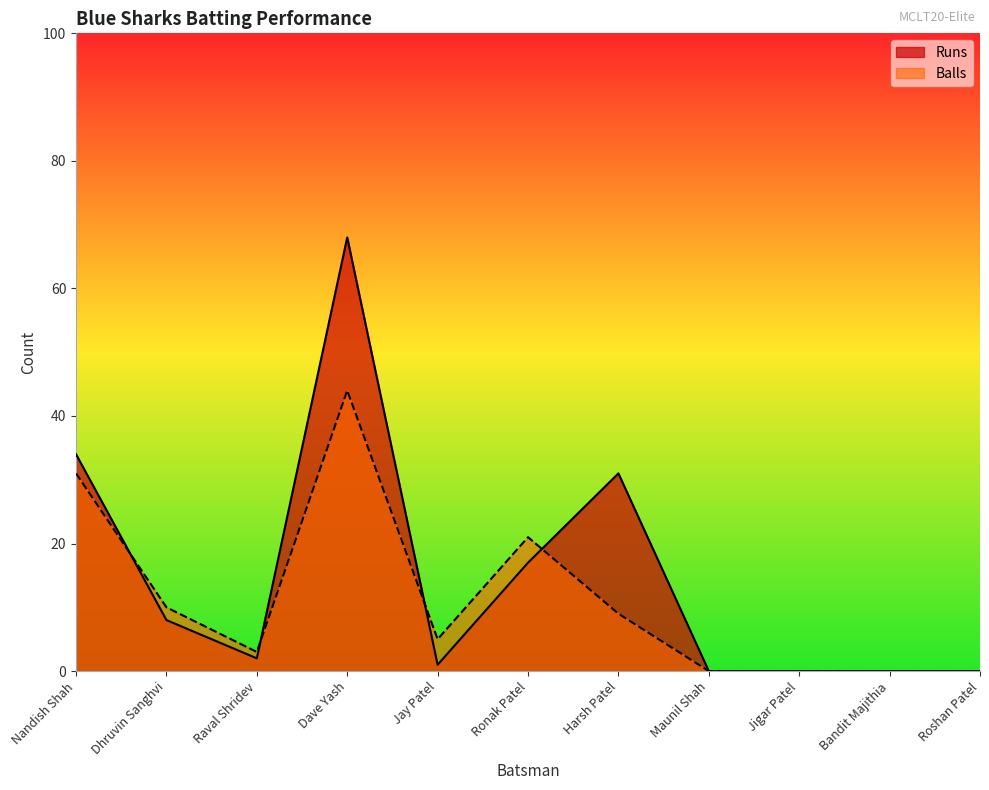

After their last crossing, which series has the higher values: Runs or Balls?

Runs